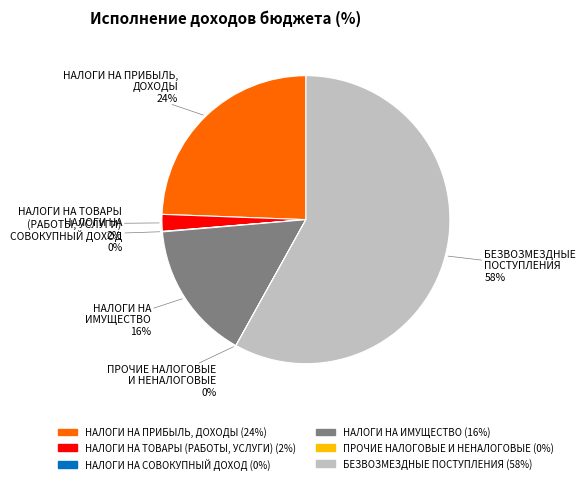

To the nearest percent, what is the average slice percentage?

17%